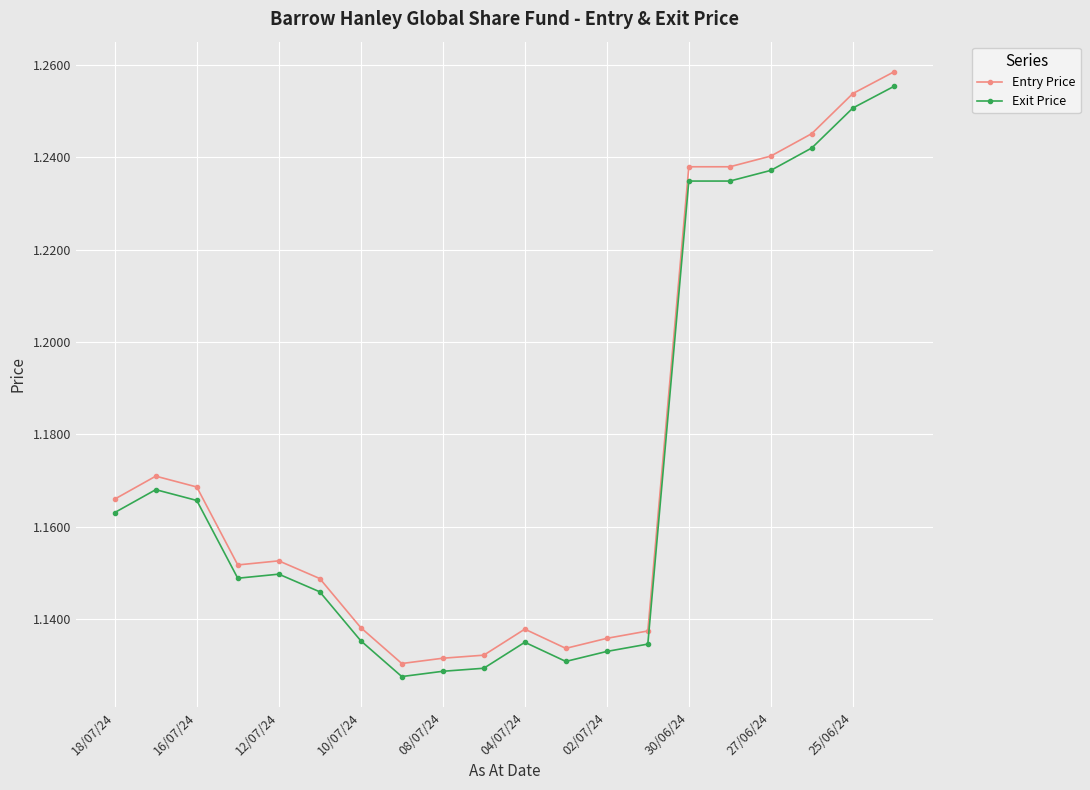

Count the Entry Price values in the range 1 to 2.

20